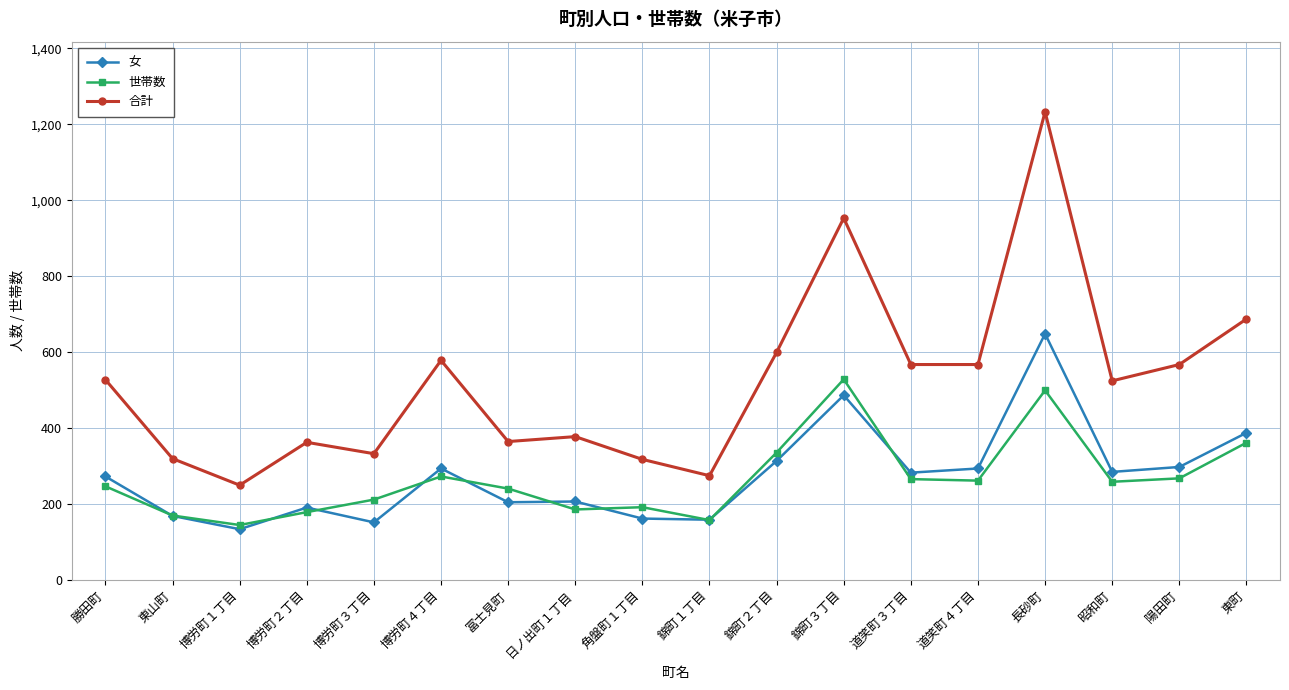

What is the label of the 7th point from the right?

錦町３丁目